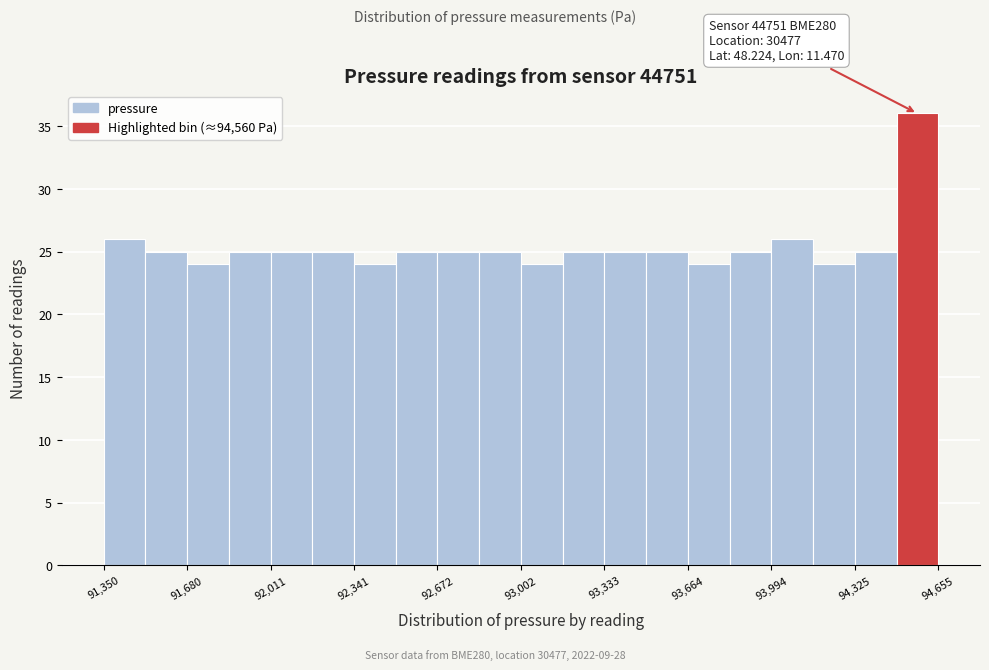

Read against the x-axis, roughly where is the centre of the tallest bar?

94550